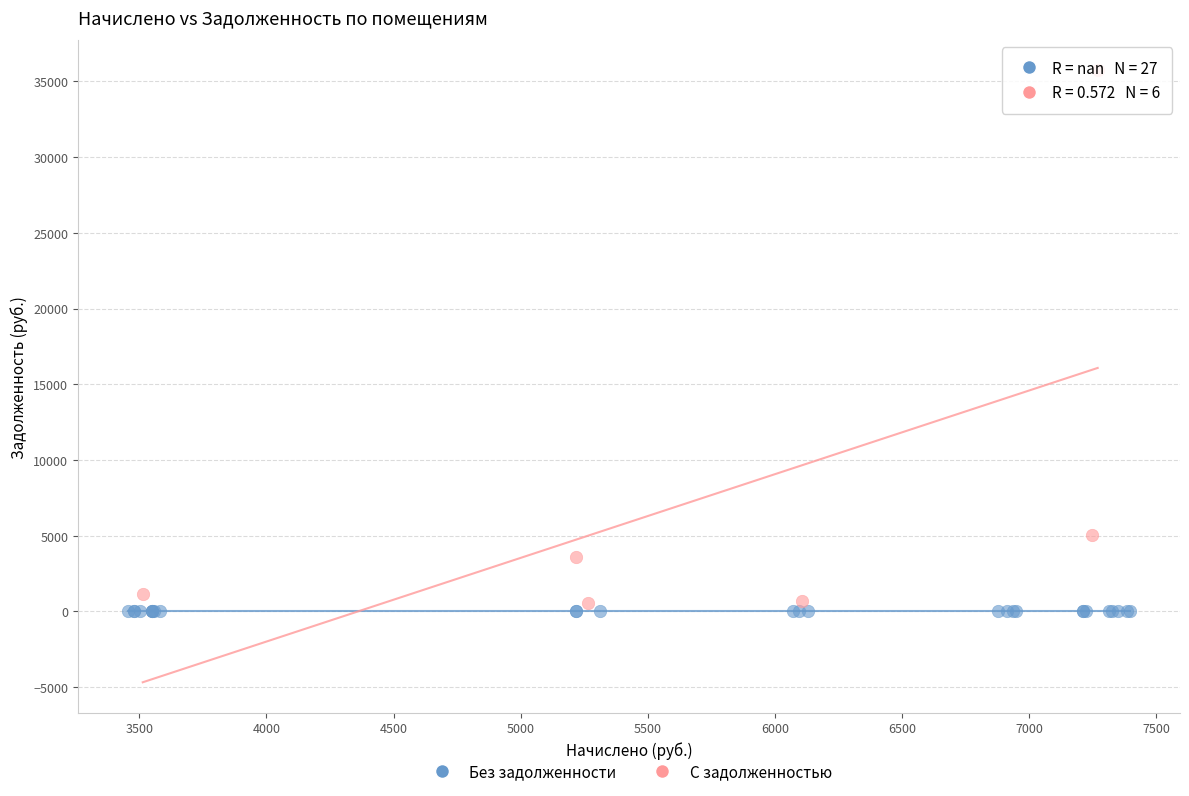

Which series reaches the maximum Y coordinate?

С задолженностью